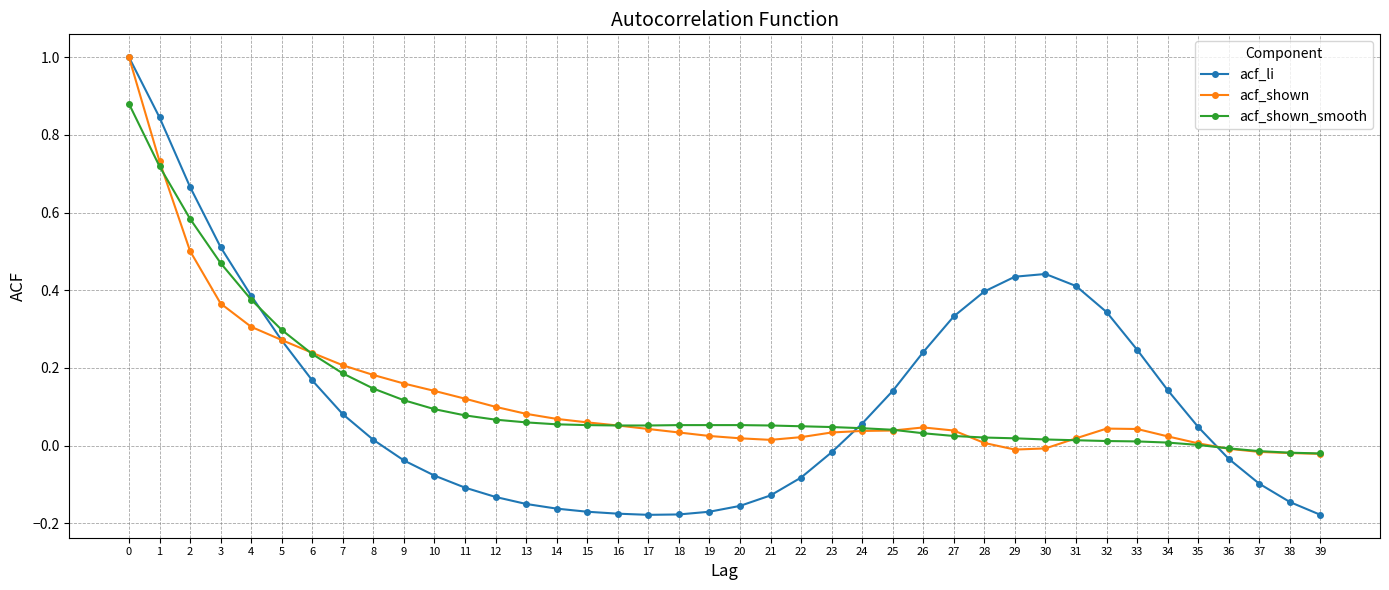

Which series has the widest spread of values?

acf_li